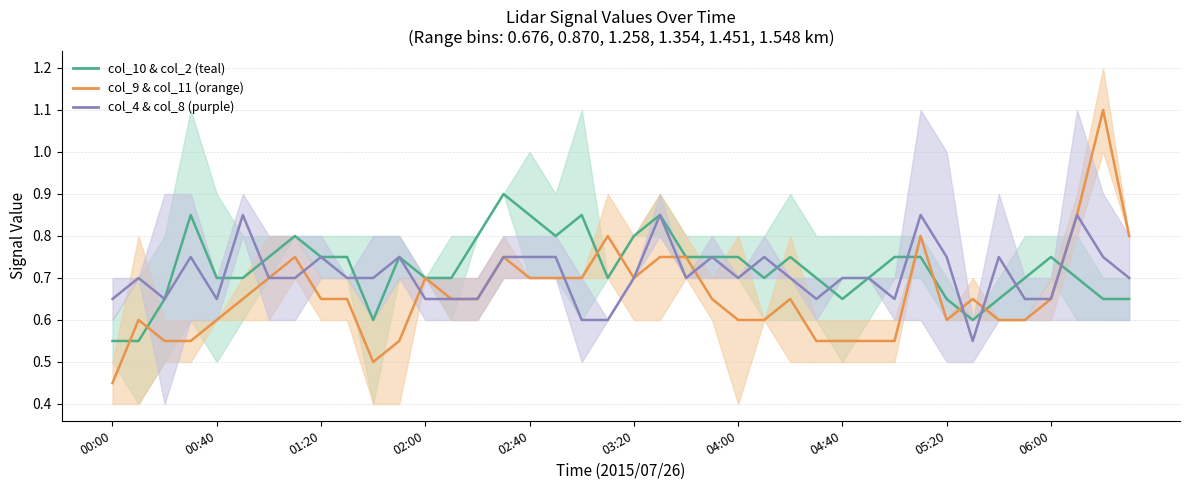

True or false: col_2 (0.676) has more than 1 points higher than both neighbors.

True